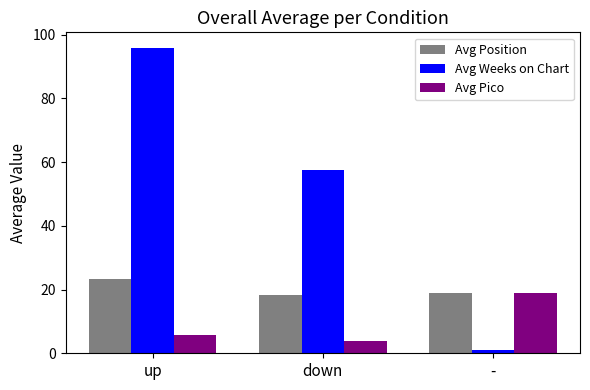

What is the total value across all series at up?

124.9